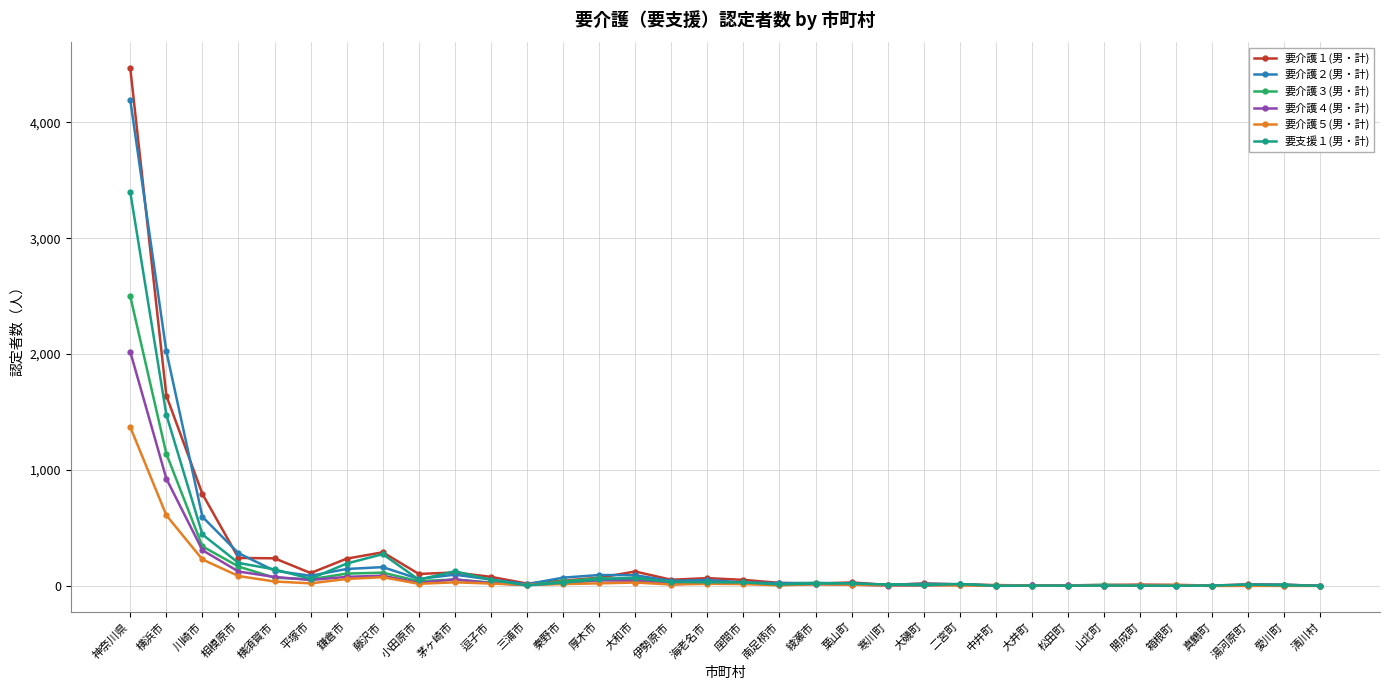

What is the label of the 5th point from the left?

横須賀市